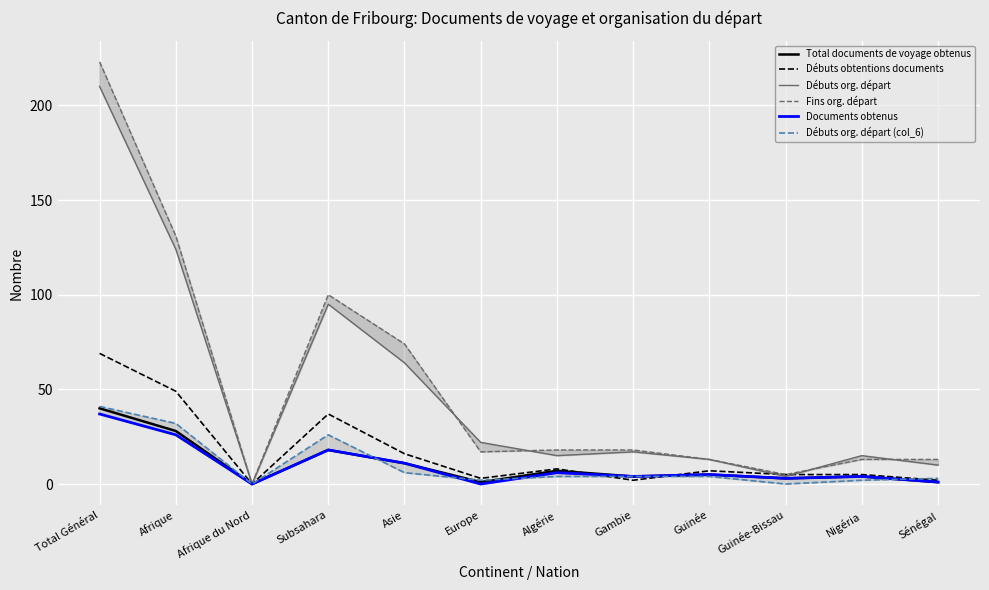

Is it true that Documents obtenus equals -14 at Afrique du Nord?

False